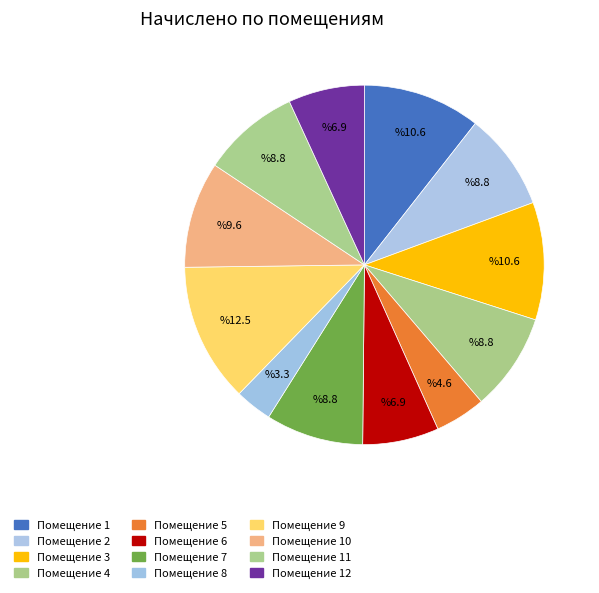

Count the number of slices in the pie.

12